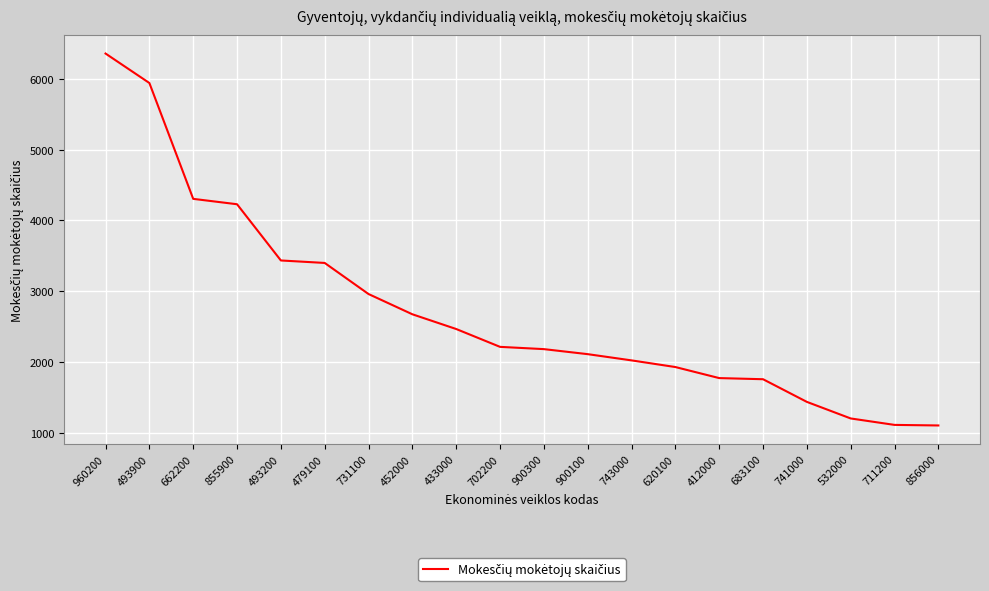

Where does the data first go above 2215?

960200